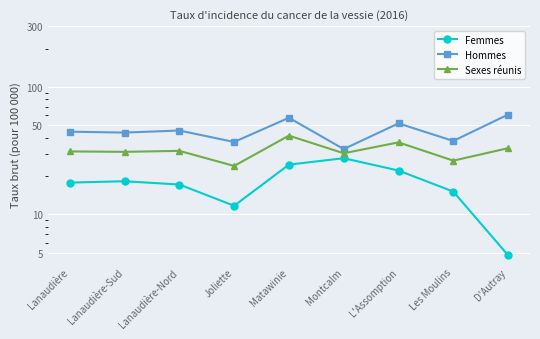

True or false: Sexes réunis and Femmes cross at least once.

False